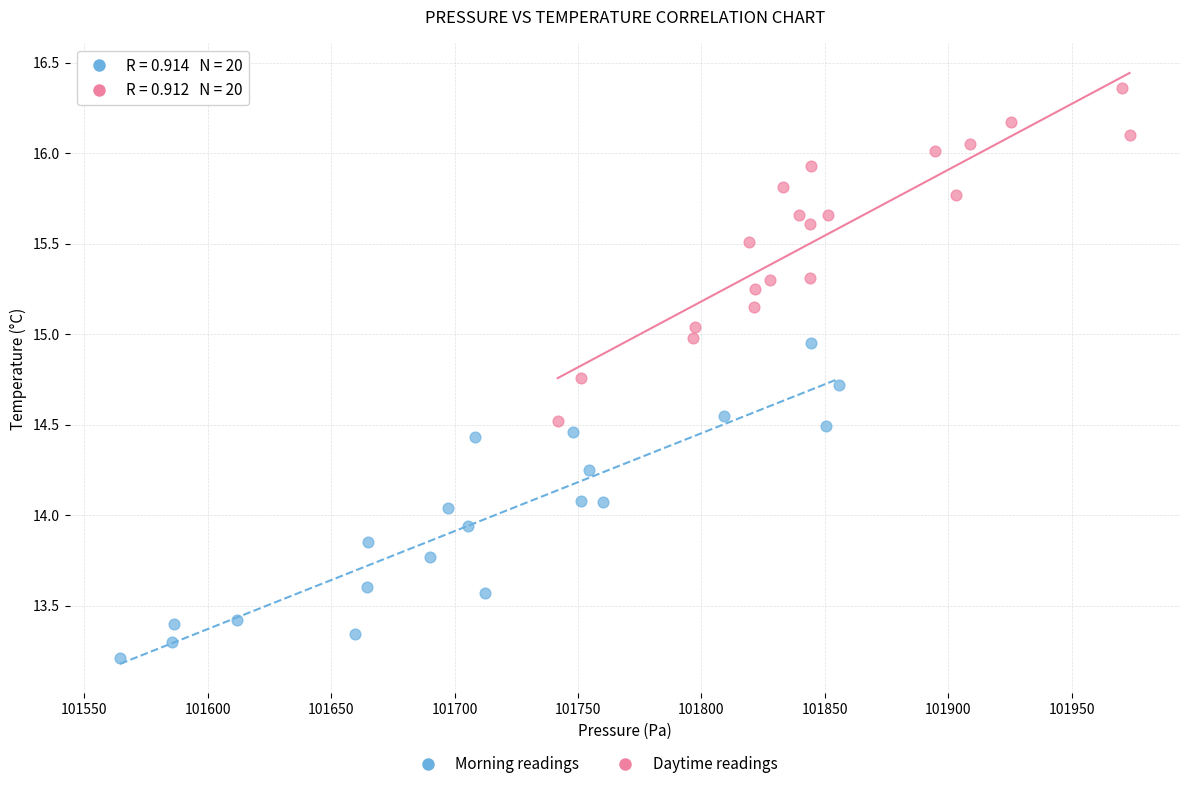

Which series contains the highest Y value?

Daytime readings